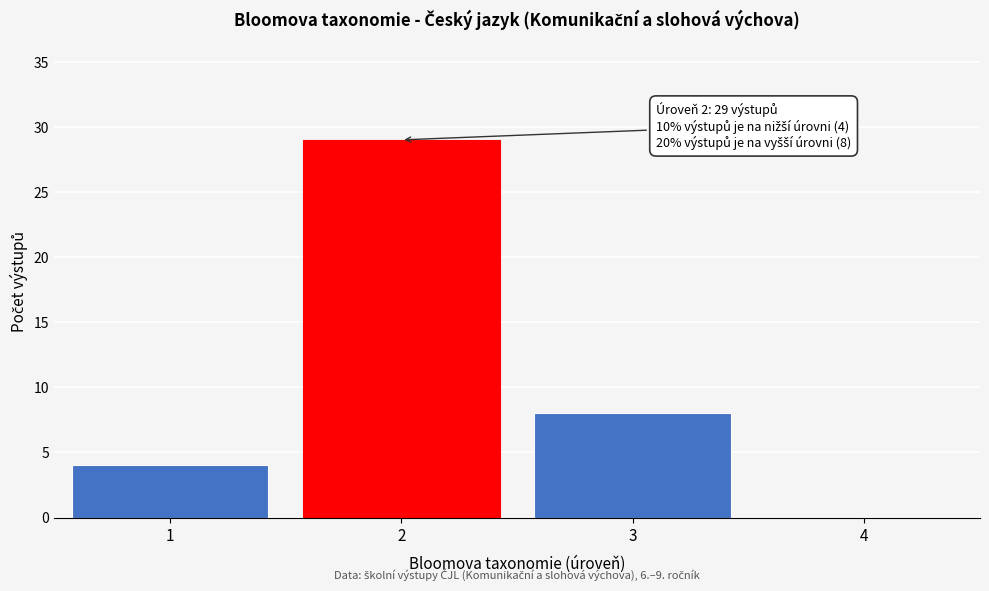

Reading left to right, what are all the values shown in this chart?

1=4	2=29	3=8	4=0